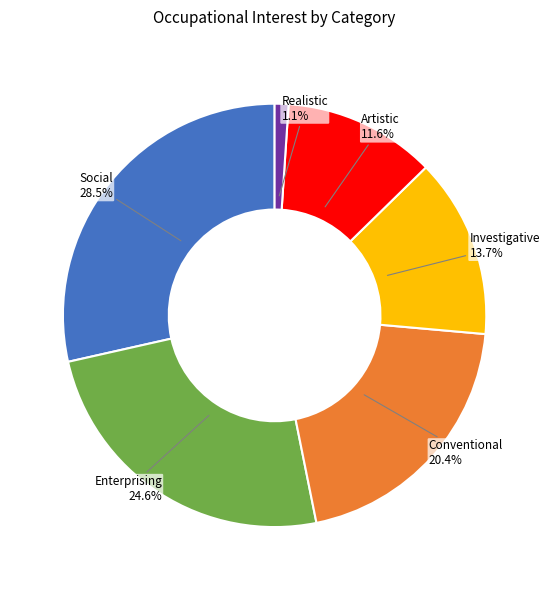

Rank the categories by value from lowest to highest.

Realistic, Artistic, Investigative, Conventional, Enterprising, Social